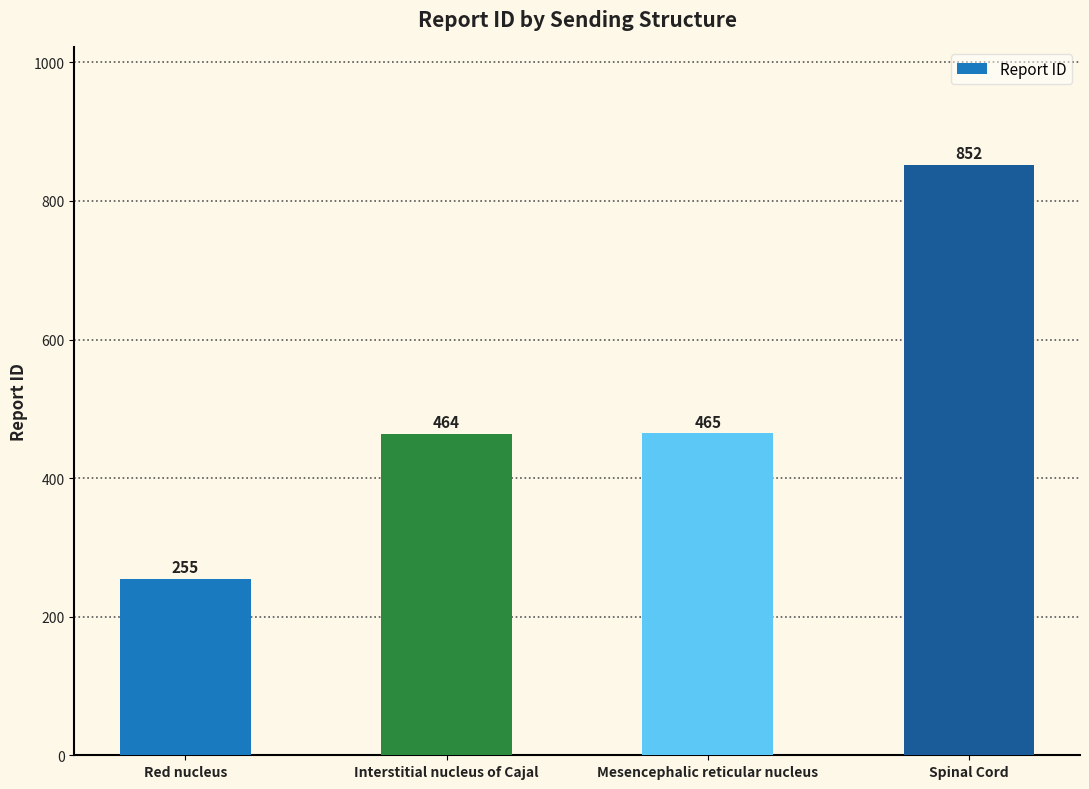

Which has a higher value, Red nucleus or Mesencephalic reticular nucleus?

Mesencephalic reticular nucleus